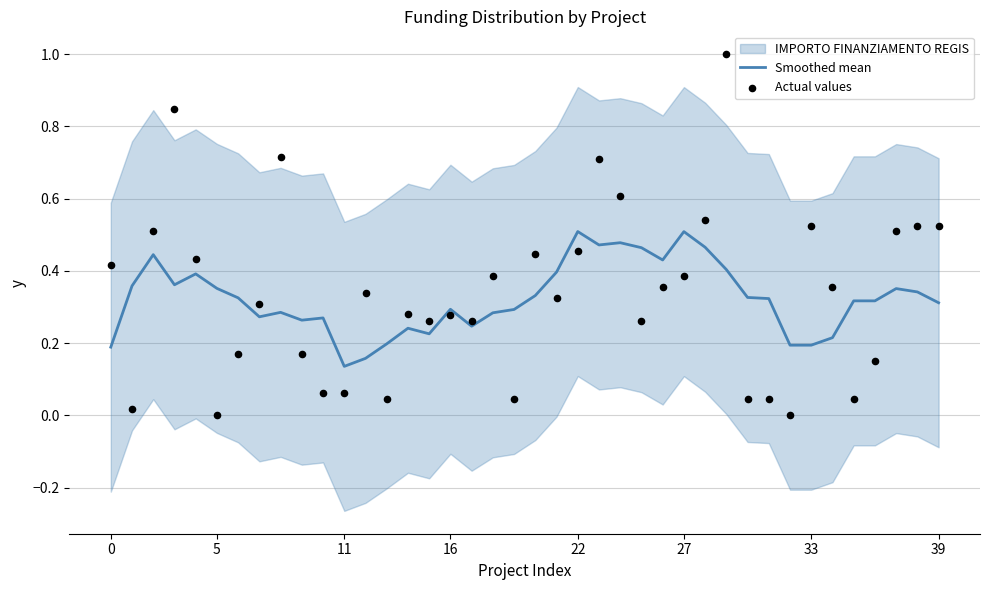

Which series has the largest total across all categories?

Actual values